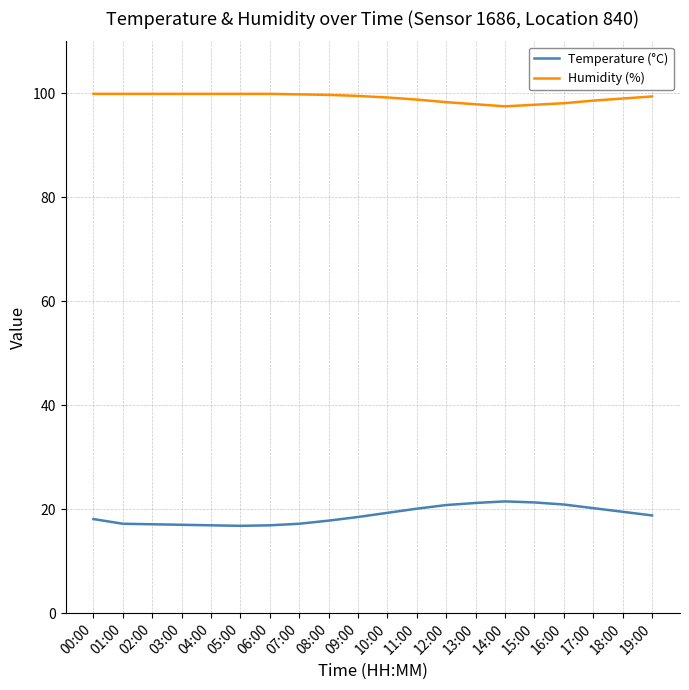

What is the difference between the second highest and second lowest values in the Humidity (%) series?

2.1